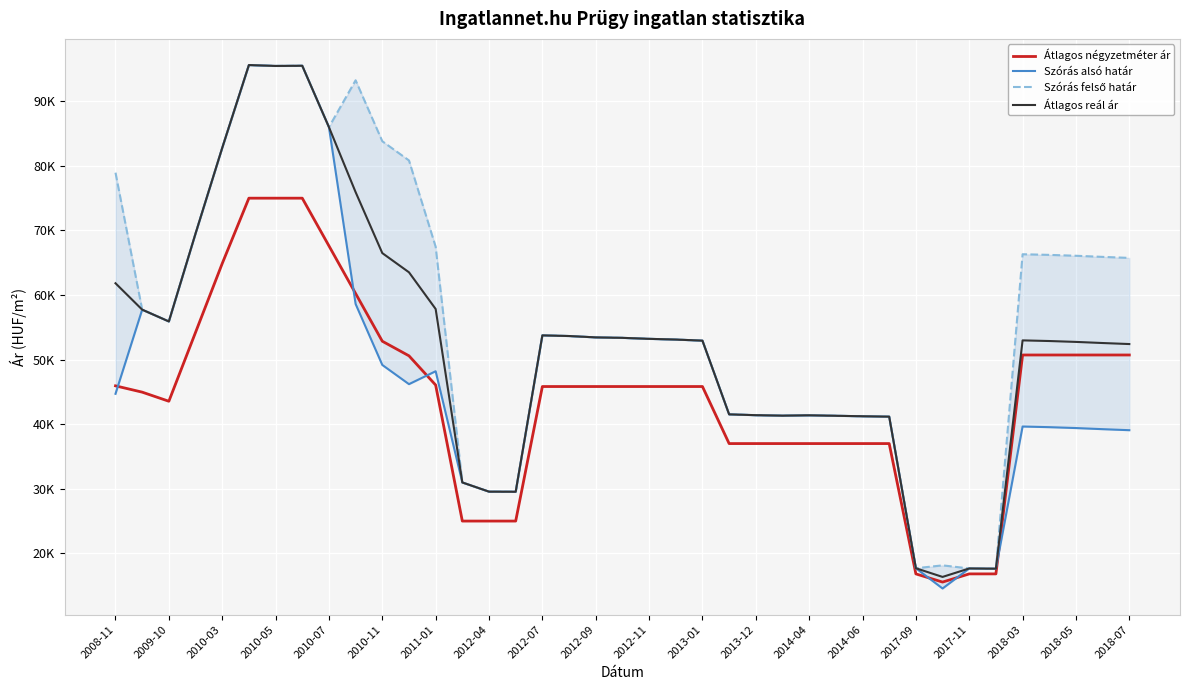

What is the total value across all series at 23?

161569